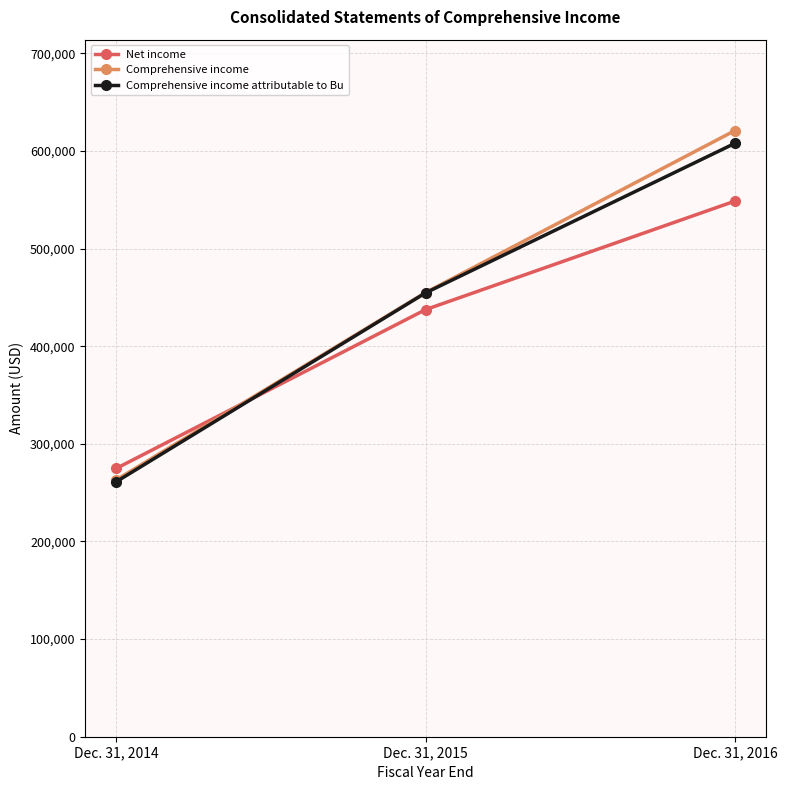

Which series changed the most between Dec. 31, 2014 and Dec. 31, 2015?

Comprehensive income attributable to Bu